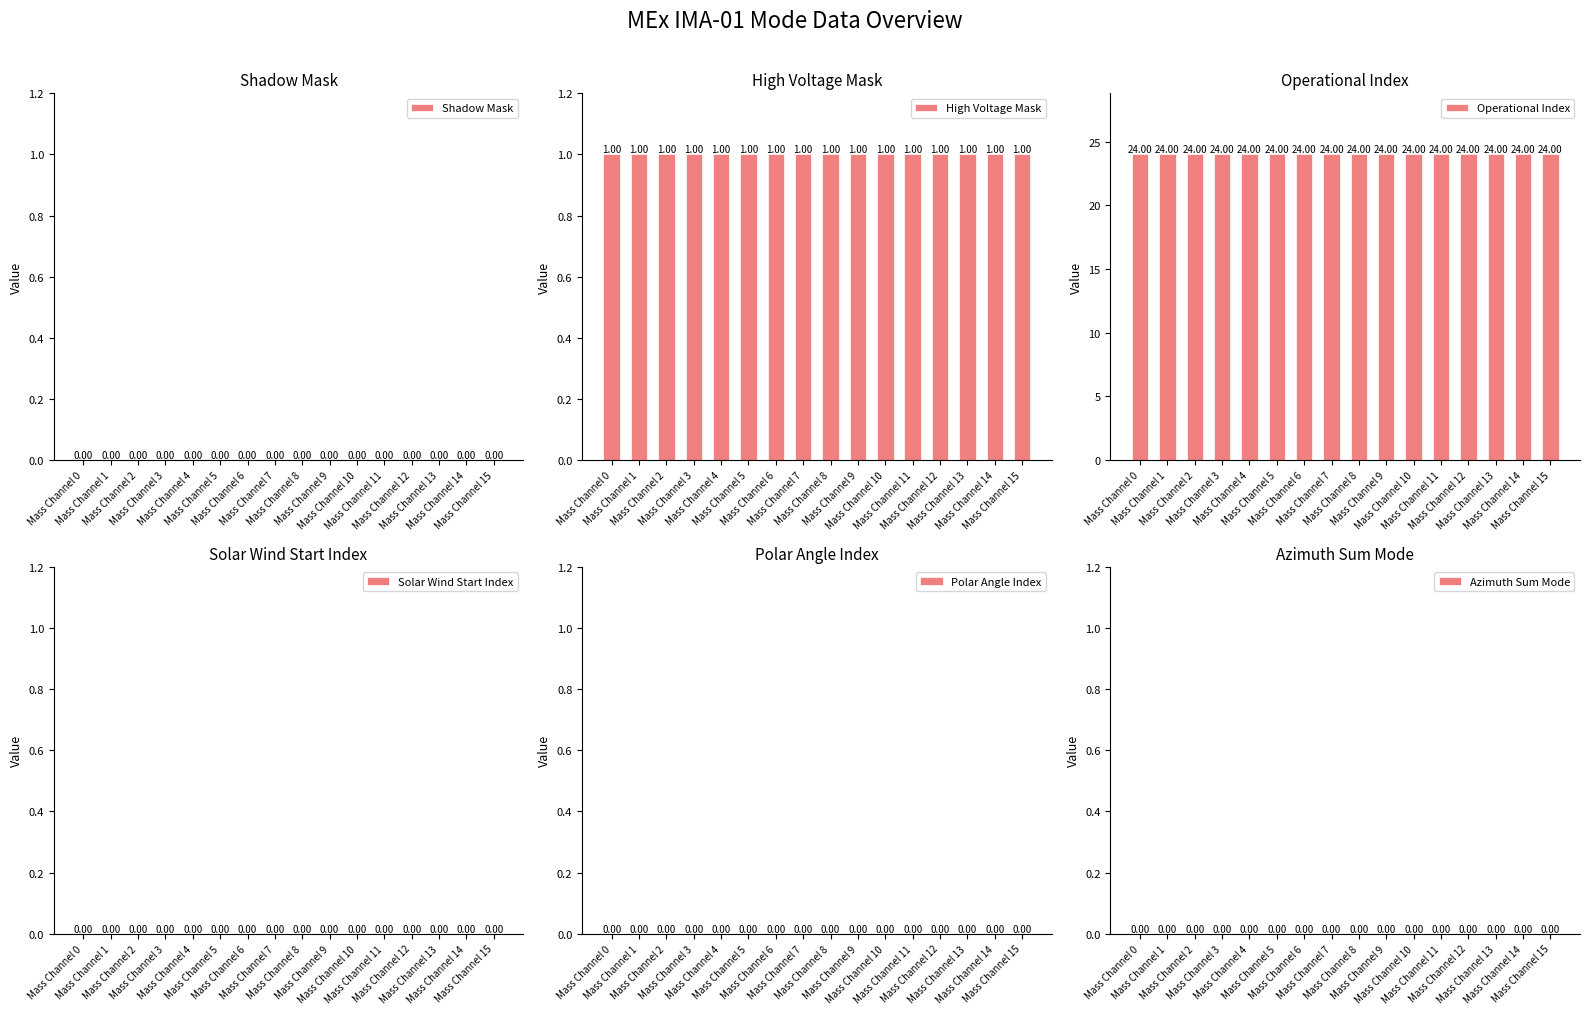

At which category is the sum across all series the highest?

Mass Channel 0